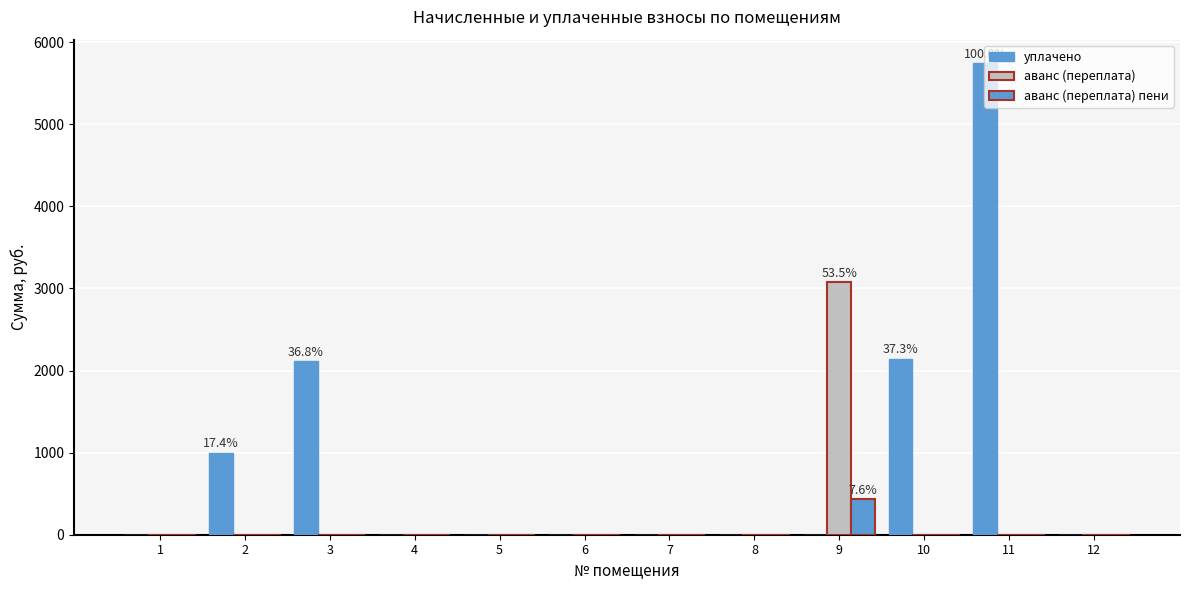

The value of аванс (переплата) at 6 is 0.0. True or false?

True